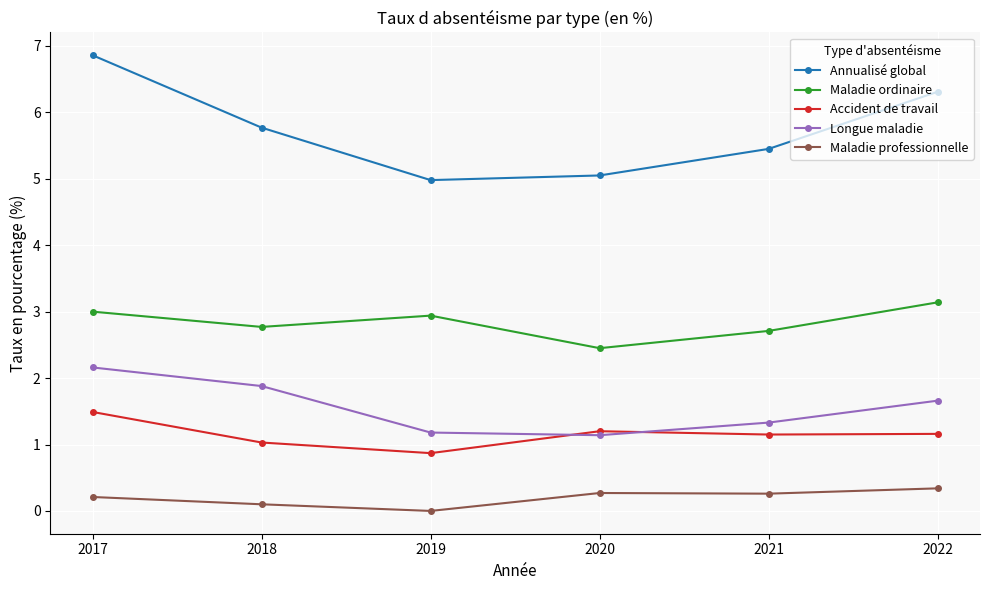

What is the value of the Longue maladie point at the 1st from the left?

2.2